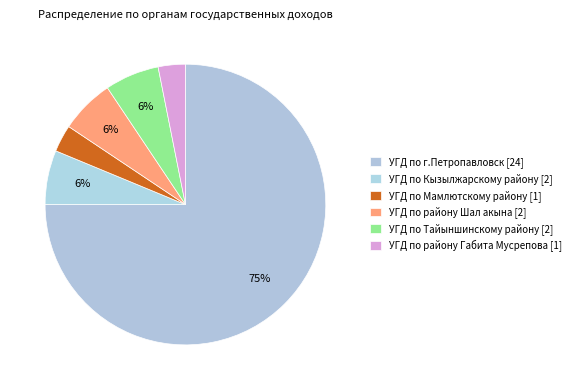

To the nearest percent, what is the average slice percentage?

17%